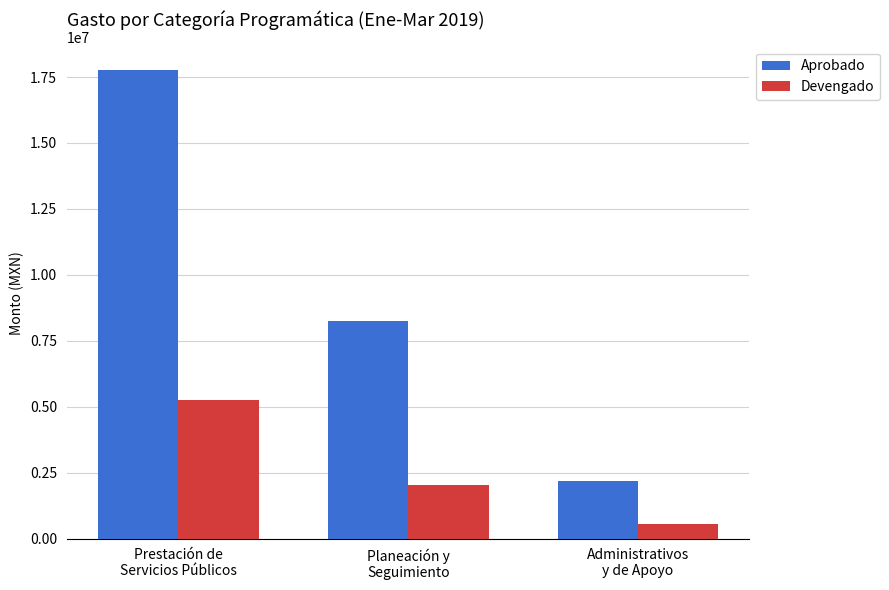

Which series has the widest spread of values?

Aprobado